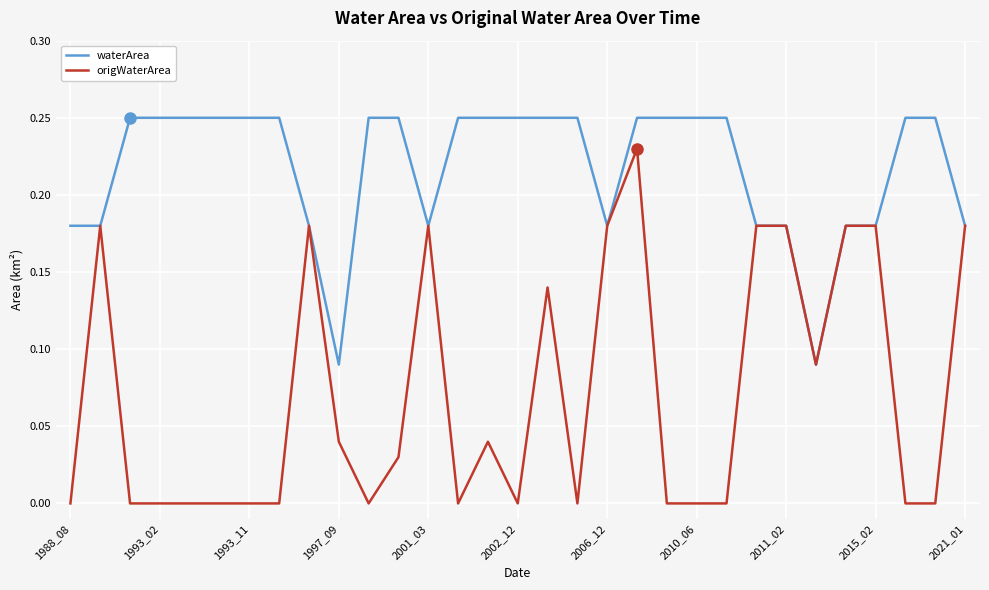

Rank the series by their maximum value, from highest to lowest.

waterArea, origWaterArea